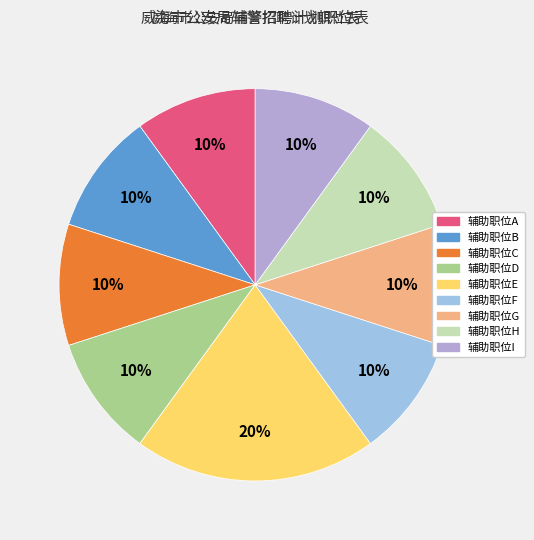

What is the smallest slice in the pie chart?

辅助职位A